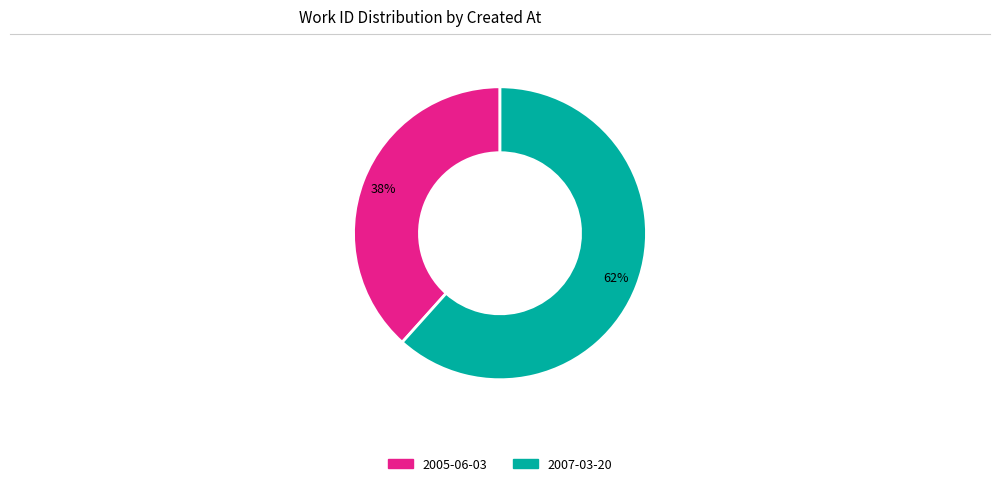

Approximately how many times larger is the value at 2005-06-03 compared to 2007-03-20?

0.6